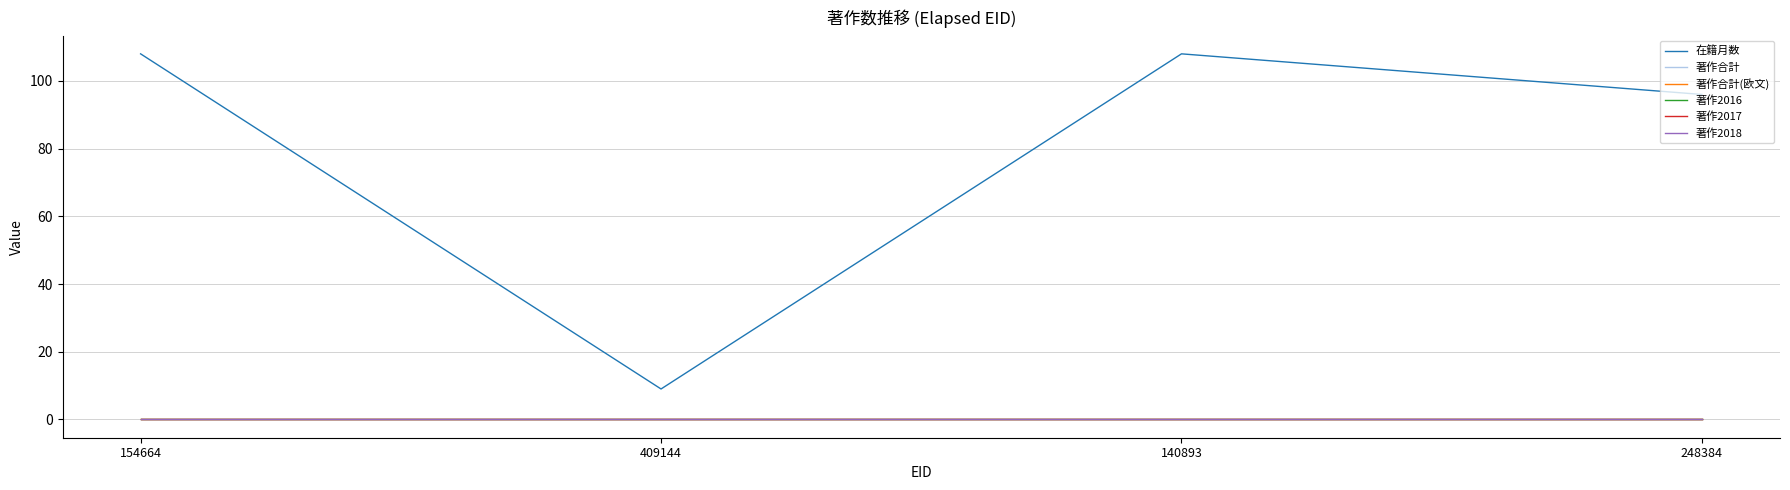

At how many categories does at least one series exceed 23?

3